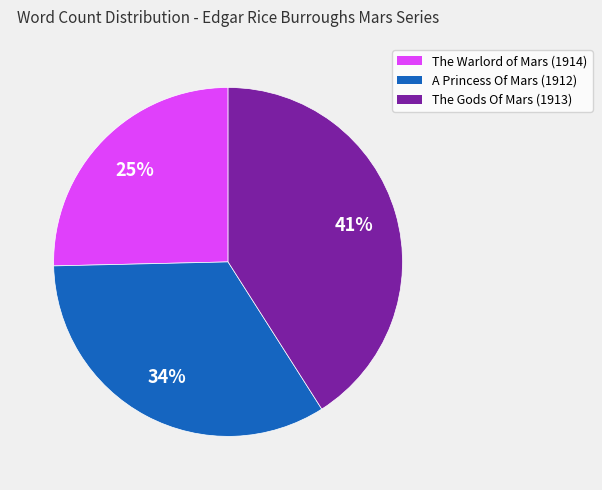

Do A Princess Of Mars (1912) and The Warlord of Mars (1914) together represent more than half of the pie?

Yes